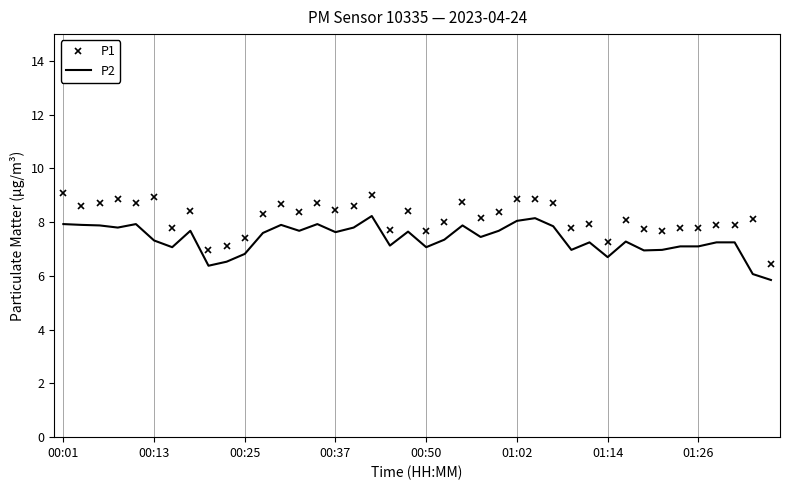

True or false: P1 and P2 intersect in this chart.

False